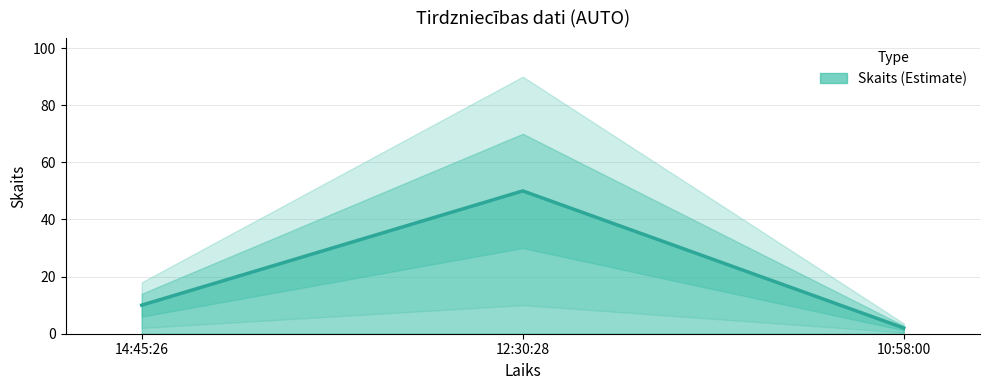

How many distinct data groups are displayed?

1